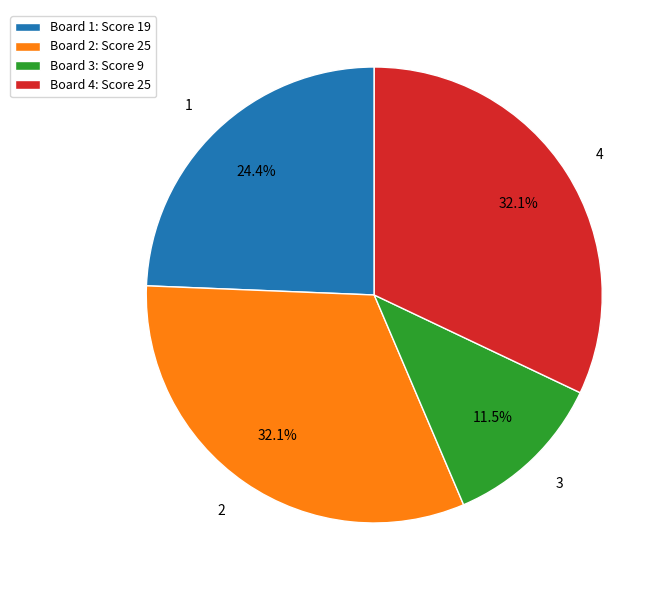

Which category has the smallest portion of the pie?

Board 3: Score 9